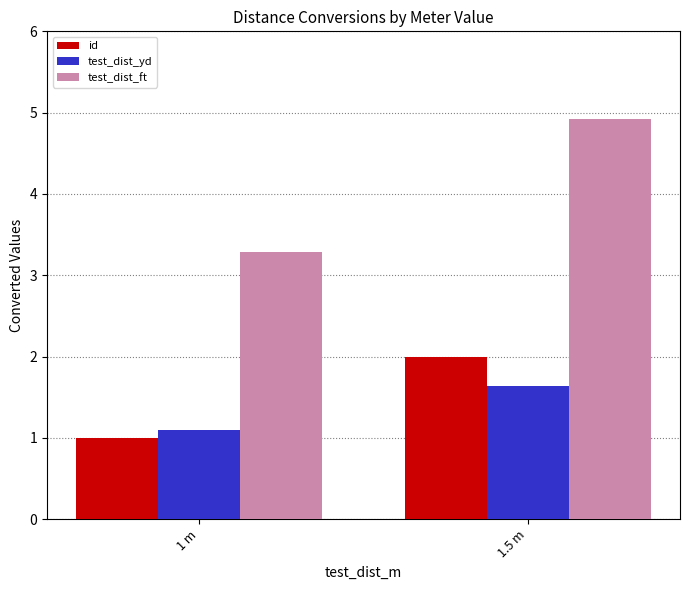

What is the value of the id bar at the 1st from the left?

1.0